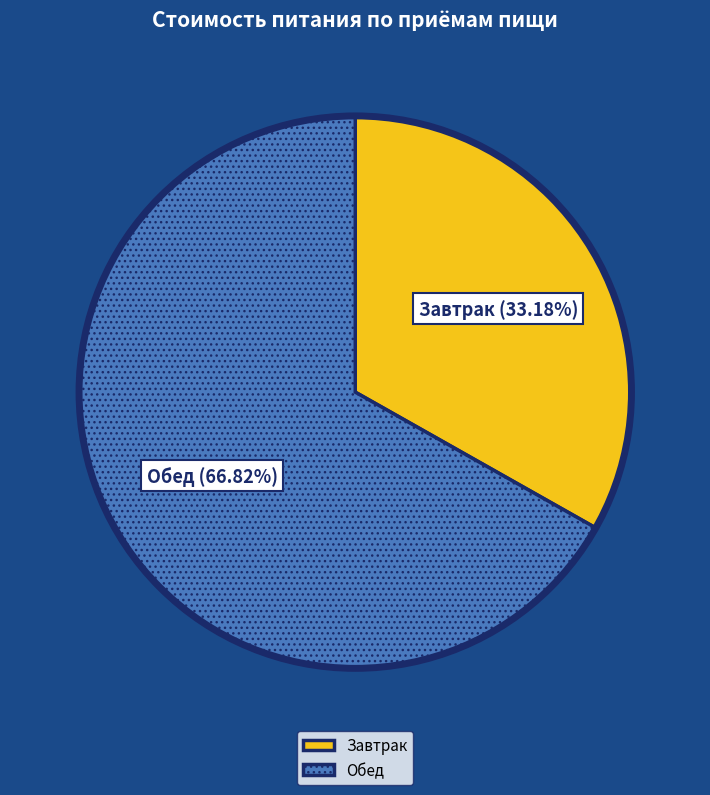

Which category has the smallest portion of the pie?

Завтрак